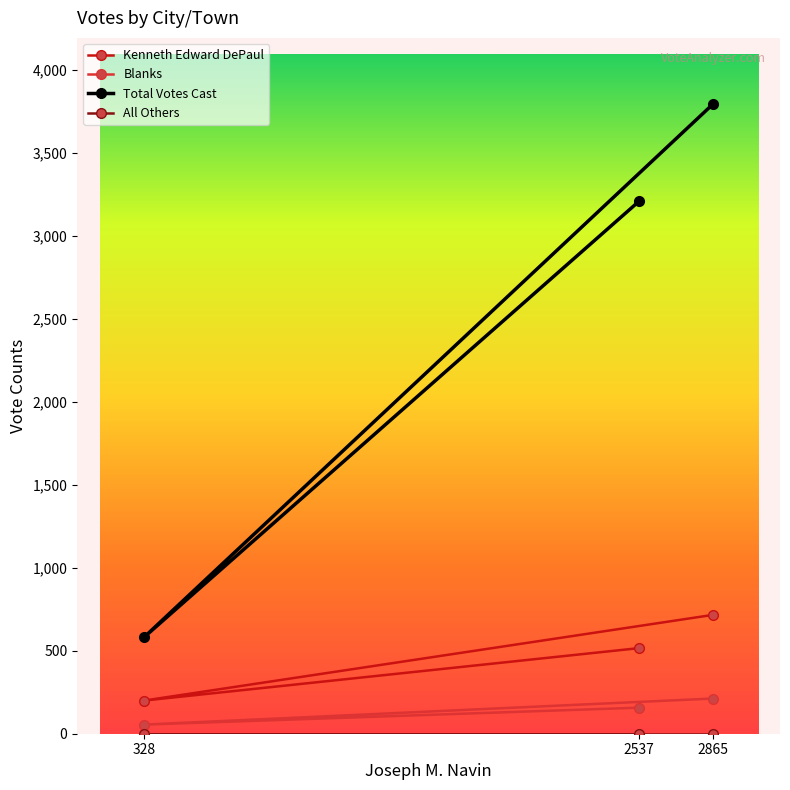

How many lines are shown in the chart?

4